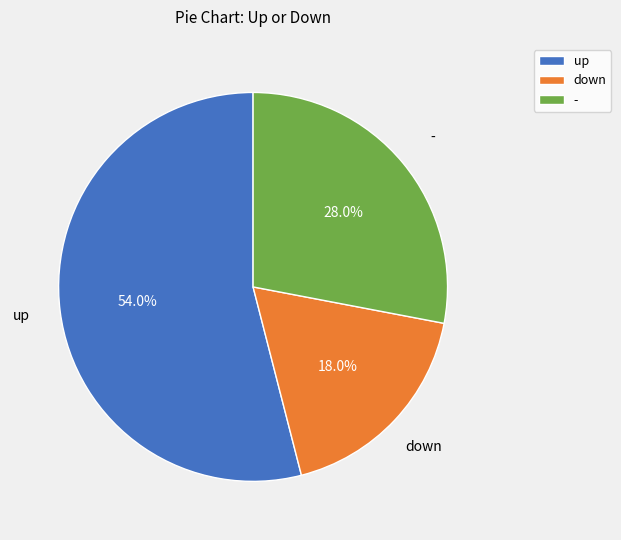

To the nearest percent, what is the average slice percentage?

33%